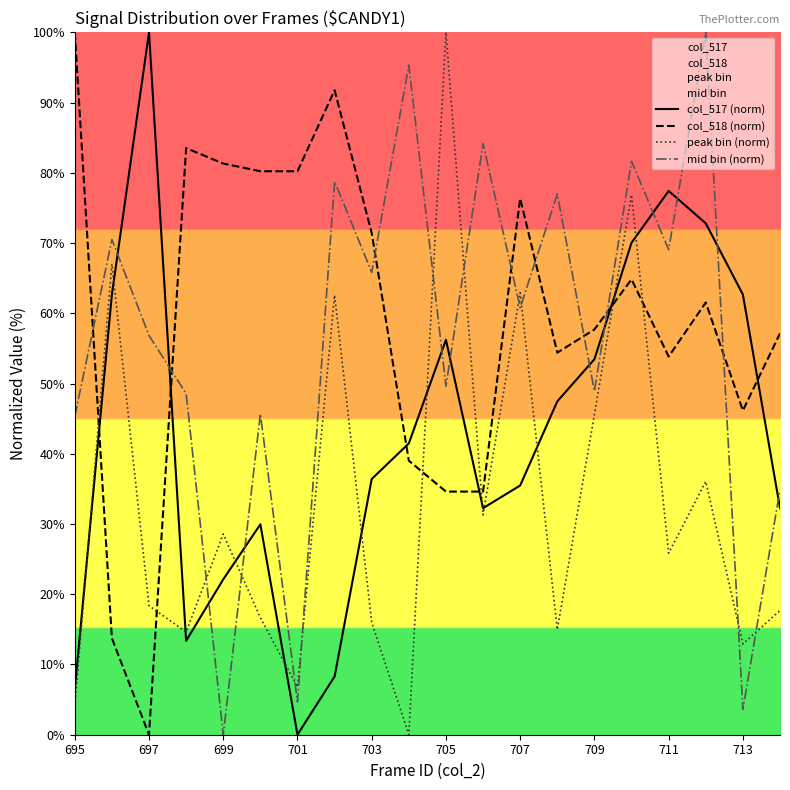

Is it true that col_517 (norm) equals 72.8 at 17?

True